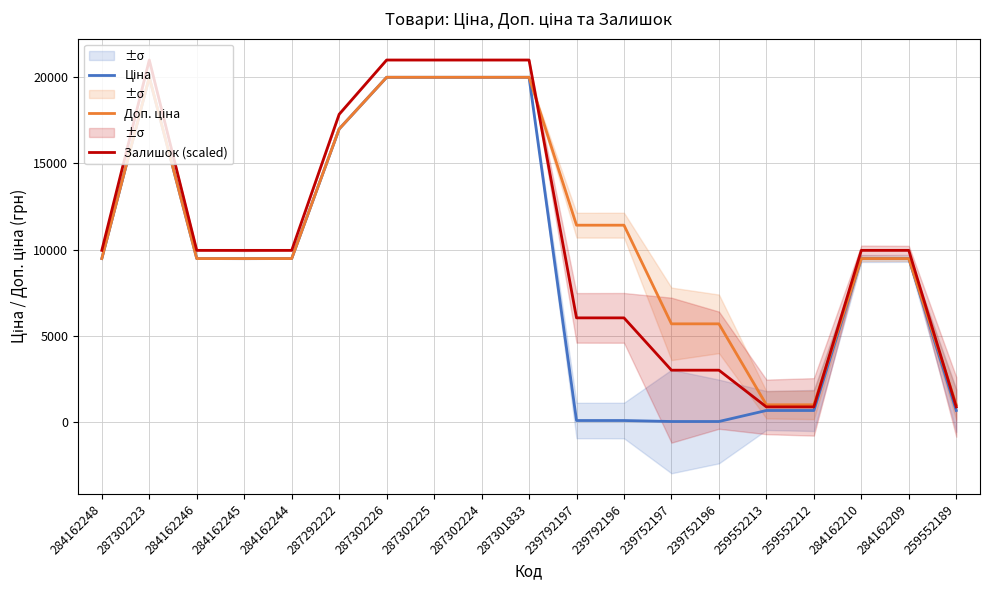

What is the difference between the maximum and minimum values in the Ціна series?

19907.1